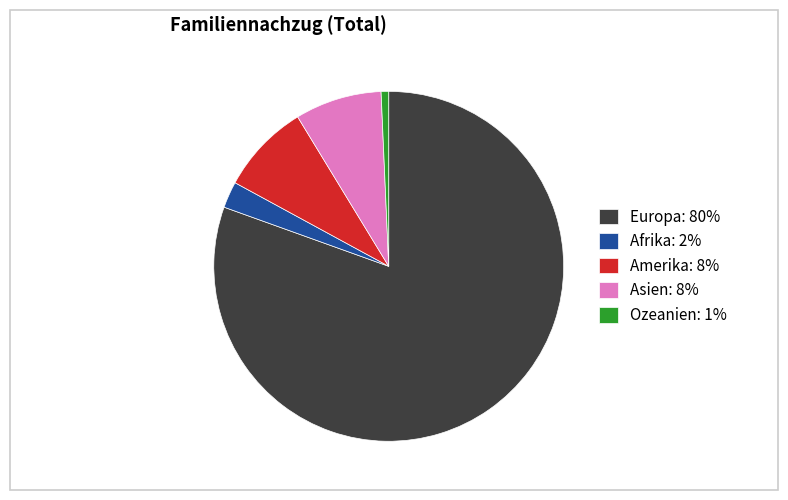

What is the ratio of the value at Europa: 80% to the value at Afrika: 2%?

33.0